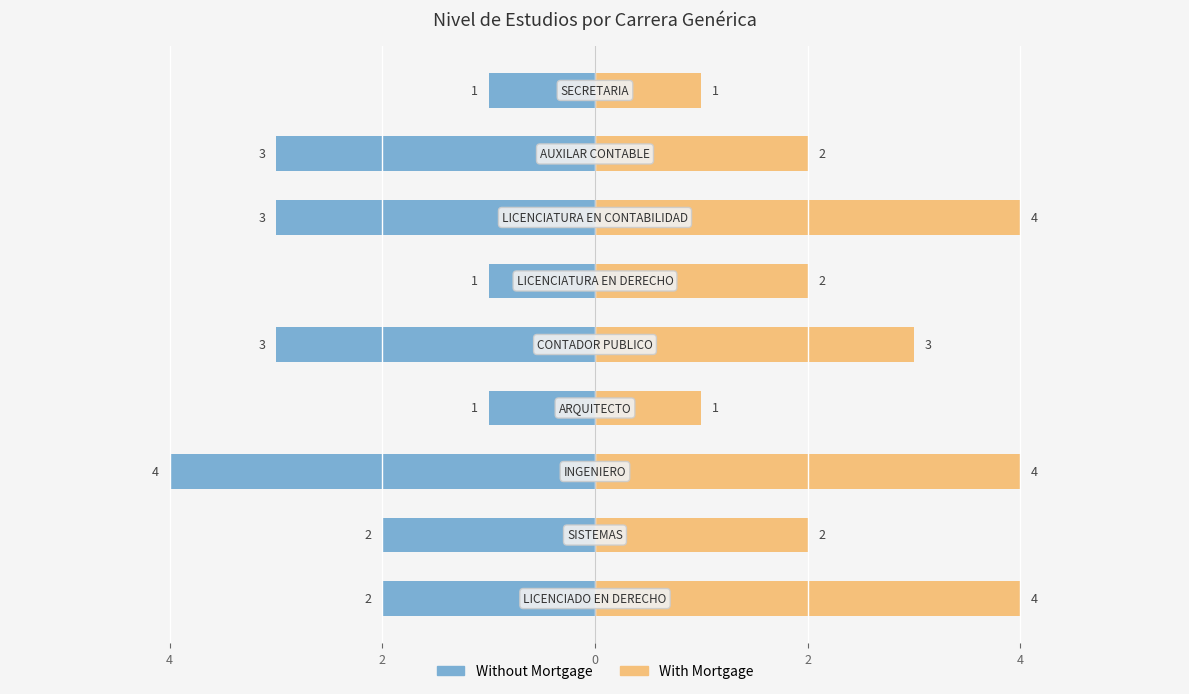

Are the bars horizontal?

Yes